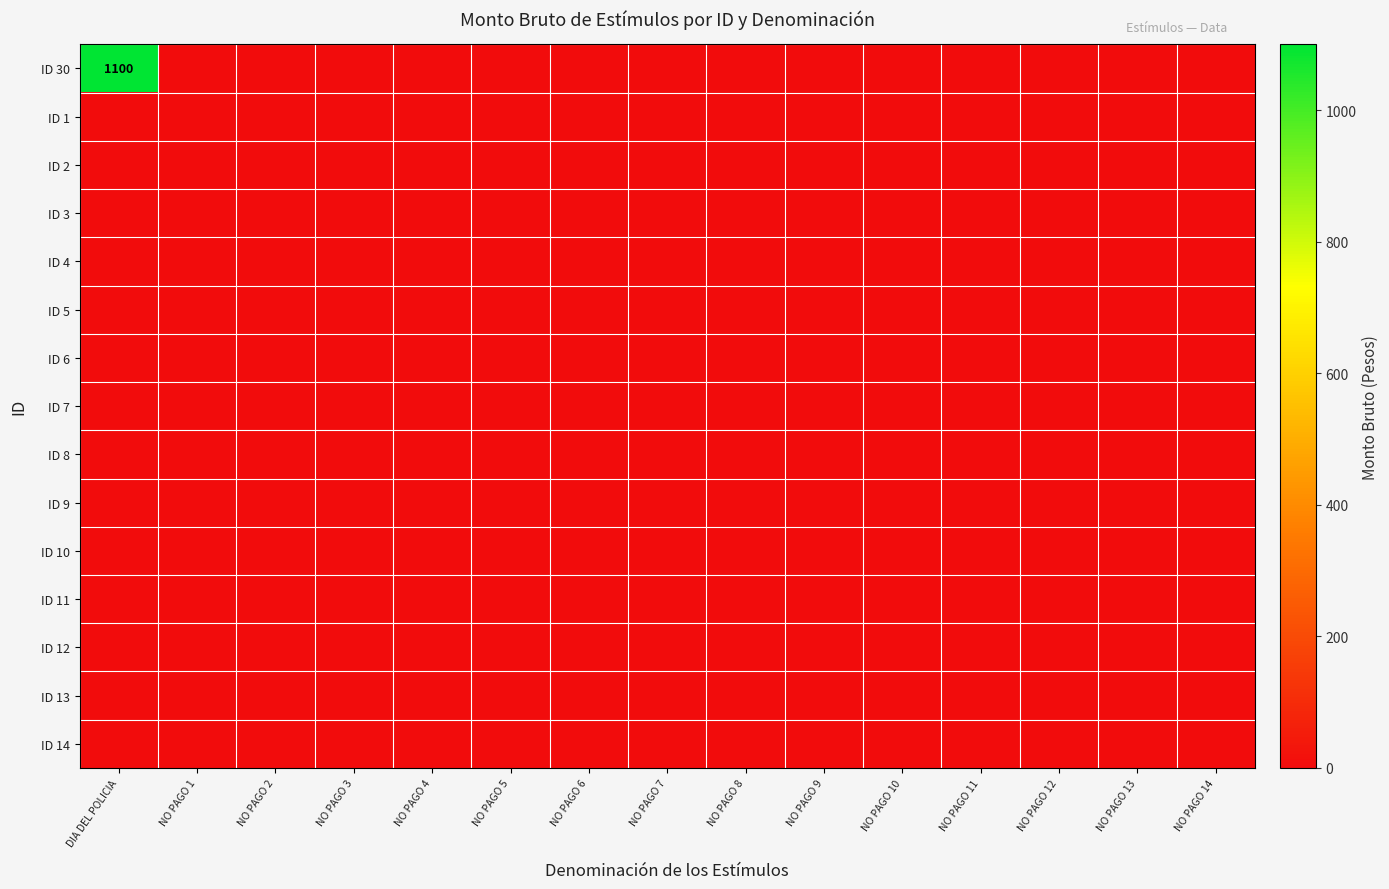

Rank the series at NO PAGO 8 from highest to lowest value.

ID 30, ID 1, ID 2, ID 3, ID 4, ID 5, ID 6, ID 7, ID 8, ID 9, ID 10, ID 11, ID 12, ID 13, ID 14